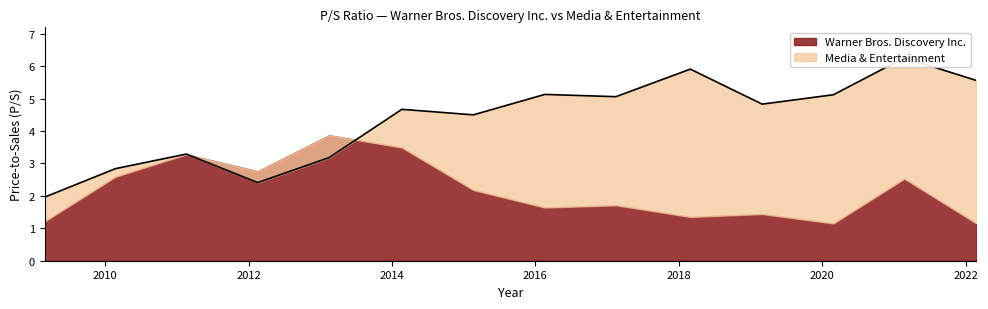

List the labels in order of value, largest first.

2021-02-22, 2018-02-28, 2022-02-24, 2016-02-18, 2020-02-27, 2017-02-14, 2019-03-01, 2014-02-20, 2015-02-19, 2011-02-18, 2013-02-14, 2010-02-22, 2012-02-17, 2009-02-26